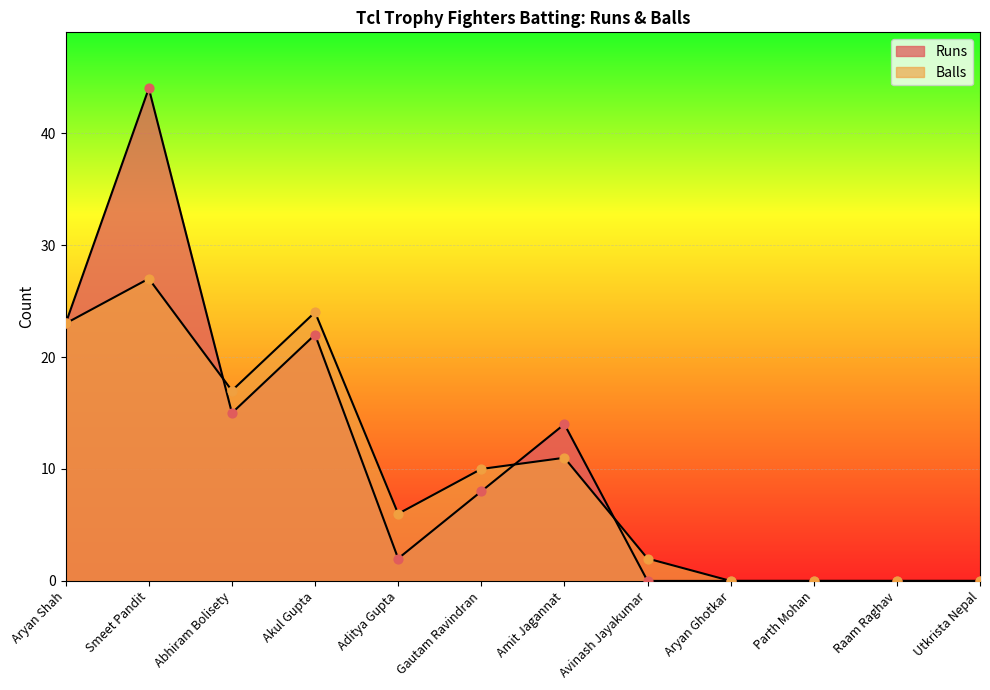

Which series reaches the maximum Y coordinate?

Runs